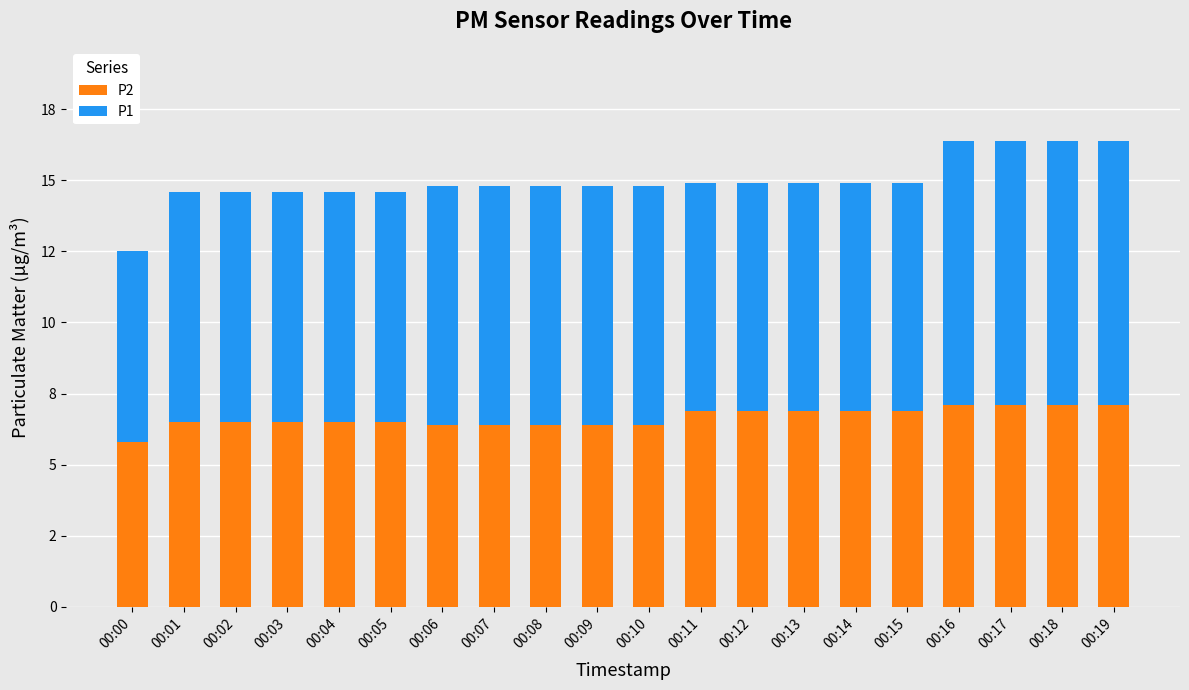

Are the bars horizontal?

No